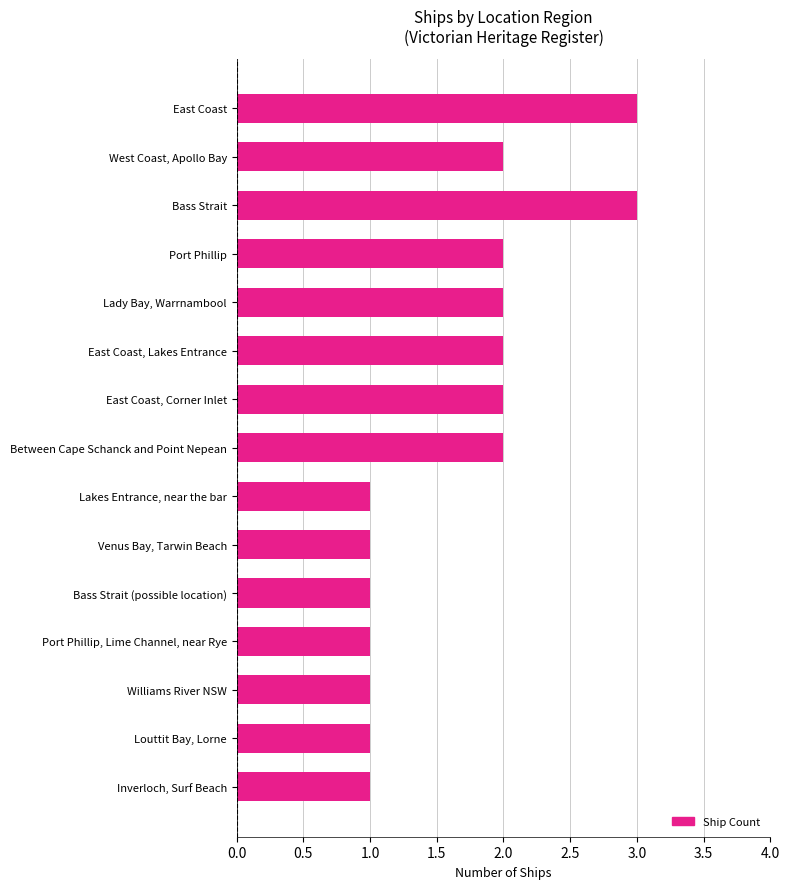

What is the sum of all values?

25